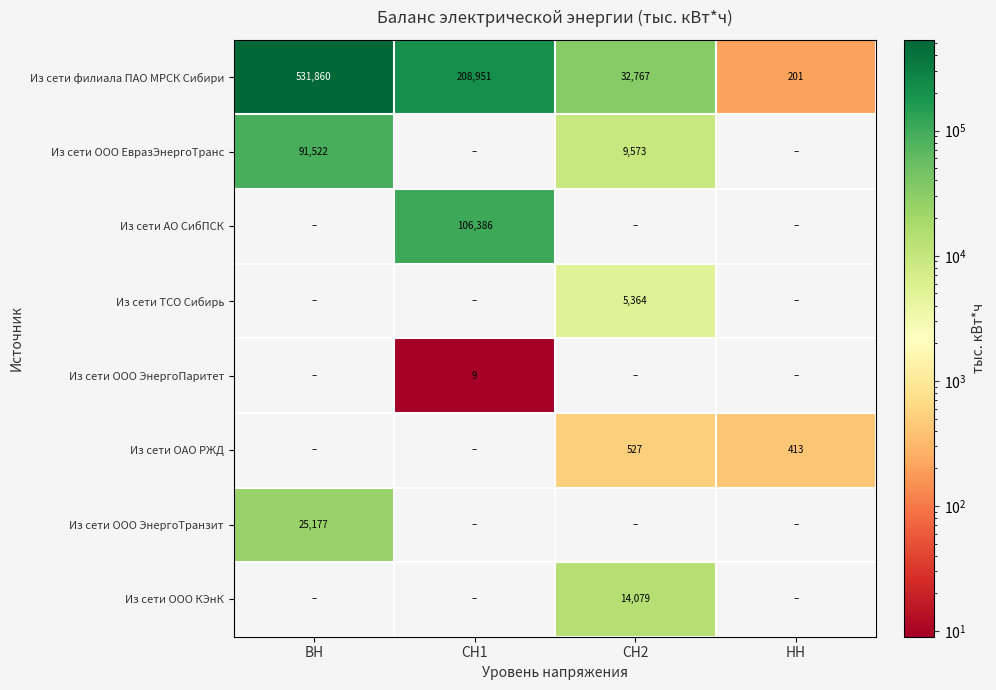

What is the sum of the Из сети филиала ПАО МРСК Сибири values at ВН and НН?

532061